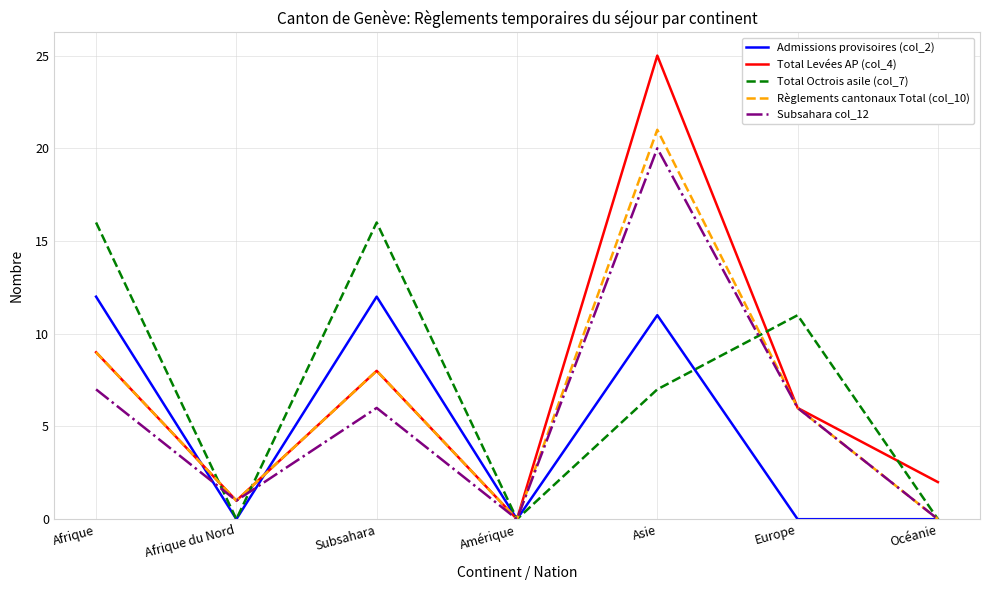

The Admissions provisoires (col_2) series shows 0 at Afrique du Nord. True or false?

True